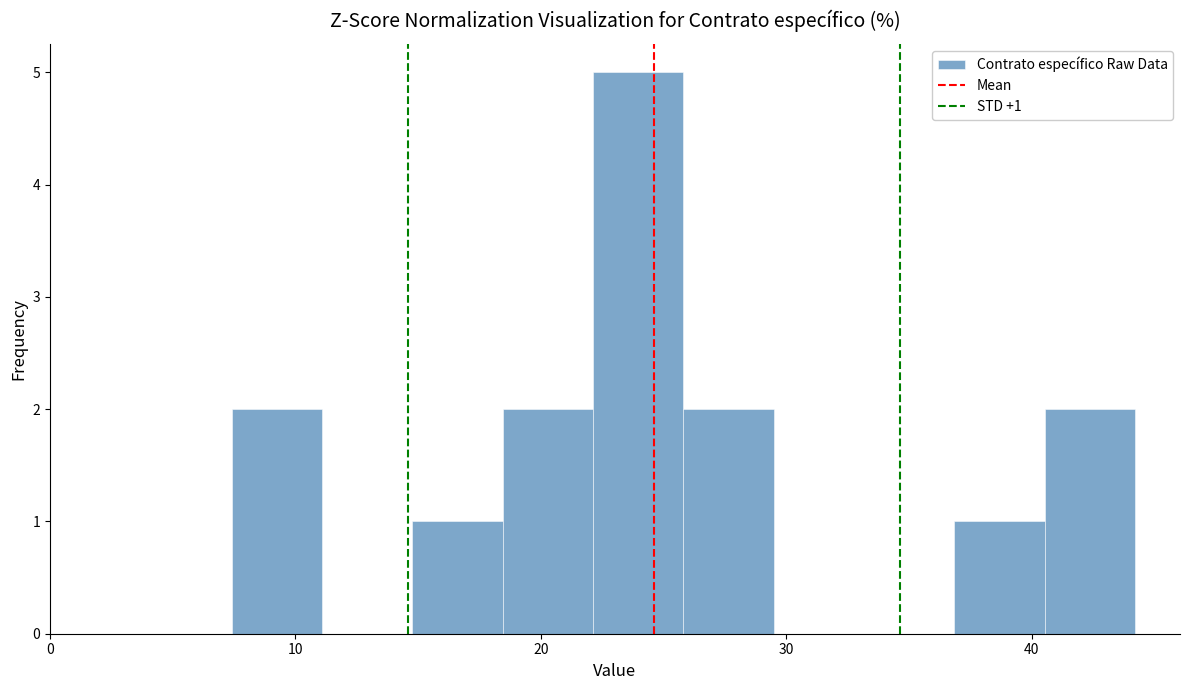

Read against the x-axis, roughly where is the centre of the tallest bar?

24